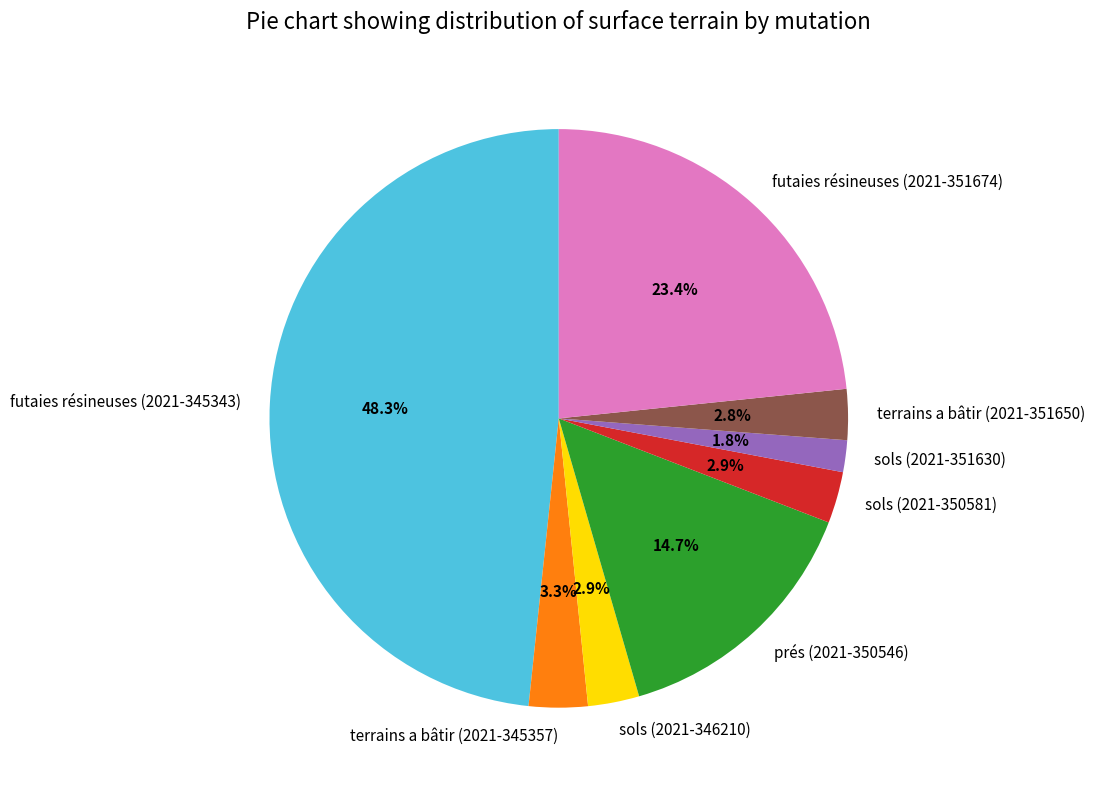

How many segments does this pie chart have?

8